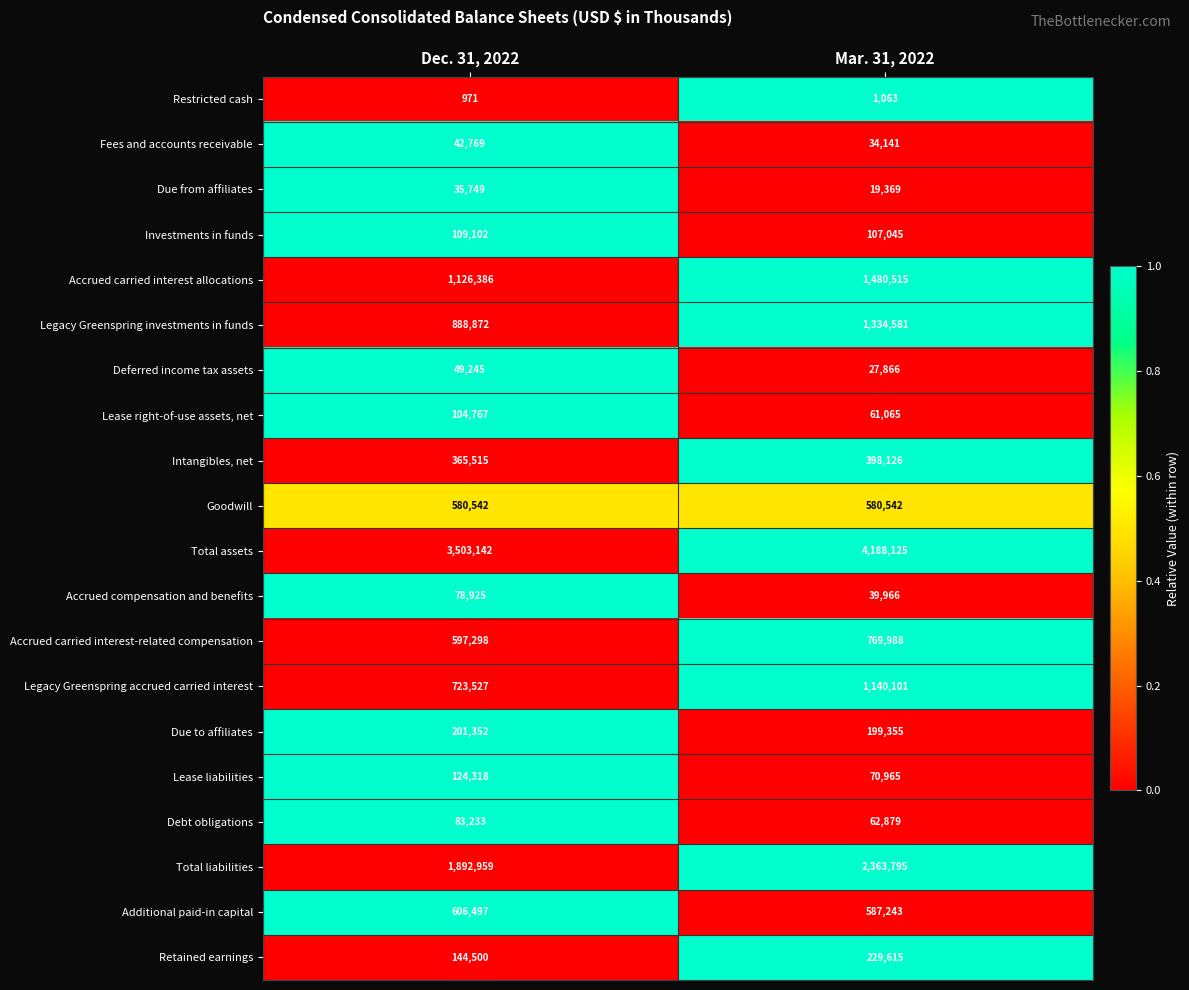

Which series has the largest total across all categories?

Total assets